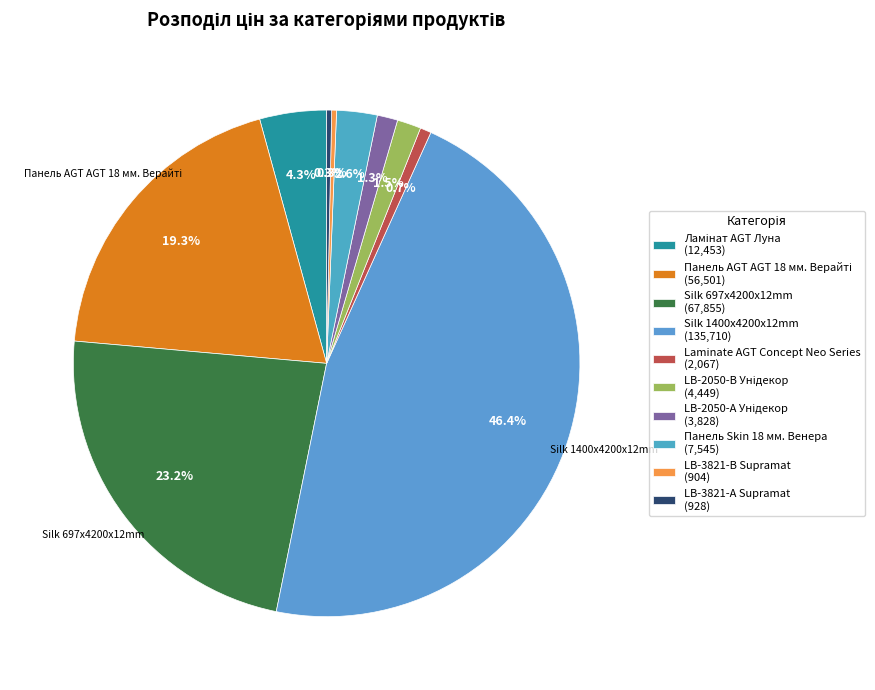

Count the number of slices in the pie.

10